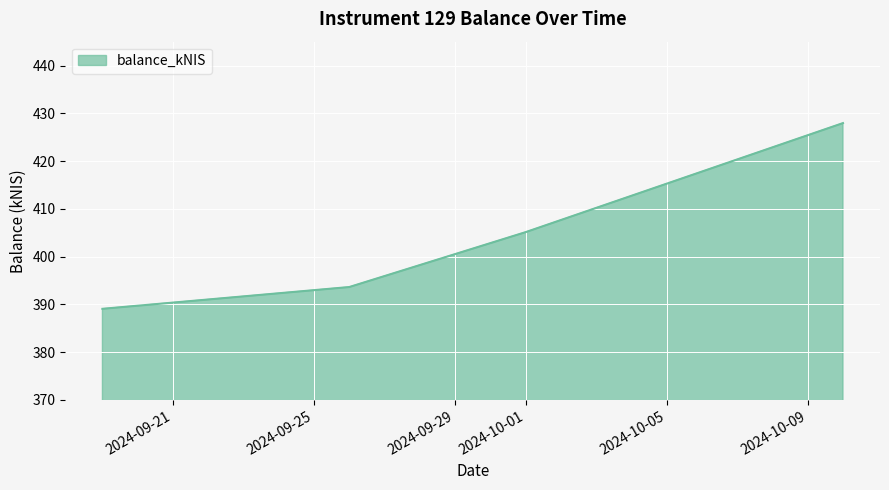

What is the sum of all values?

1615.8